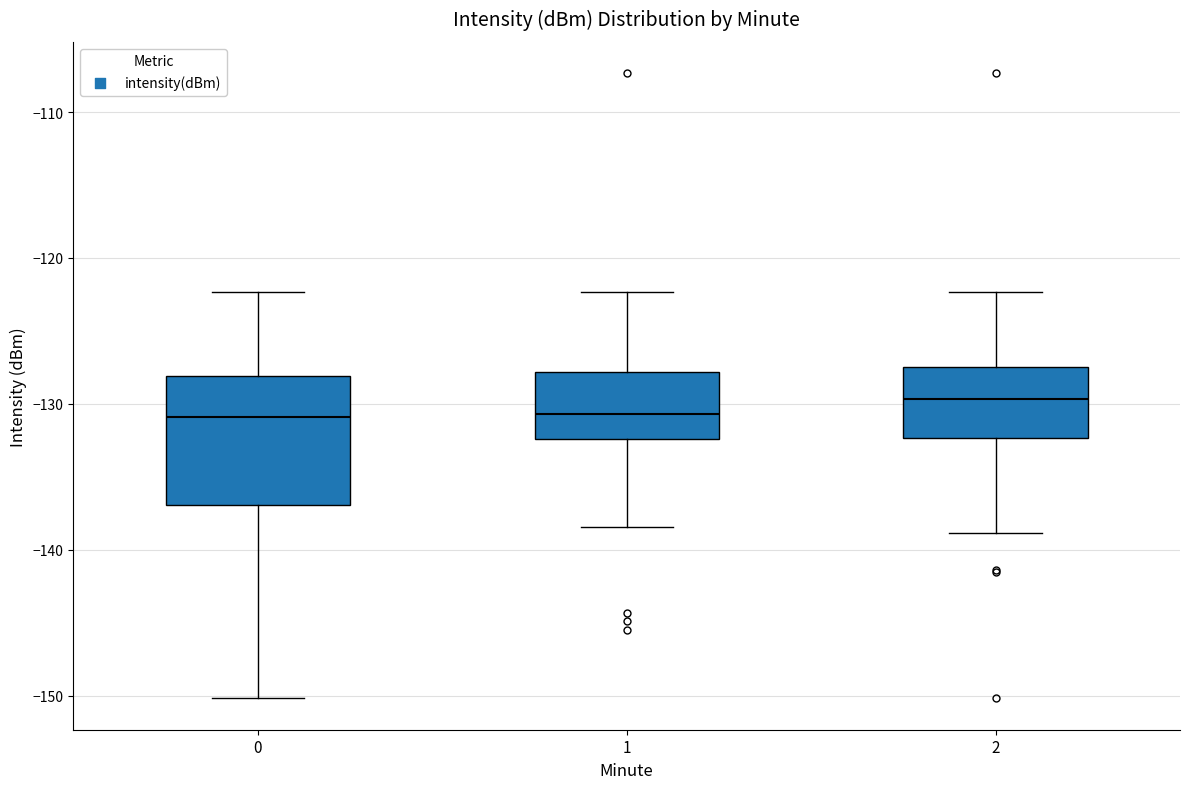

Comparing the boxes themselves (not the whiskers), which one is the tallest?

0